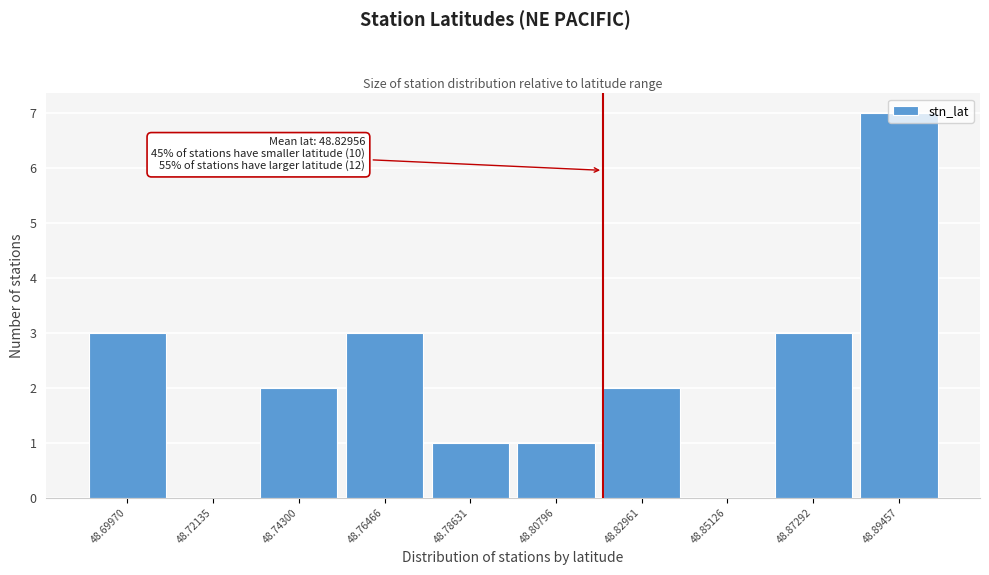

Which category has the highest value across all series?

48.89457